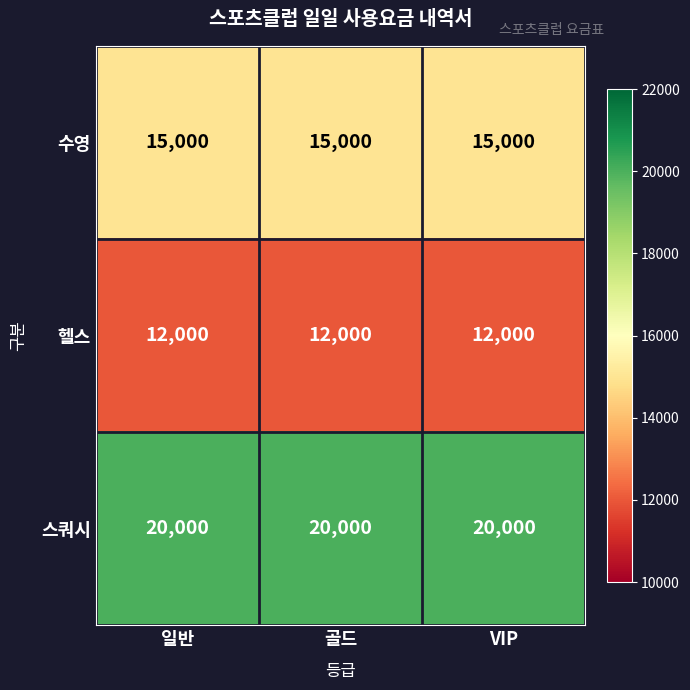

At how many categories does at least one series exceed 15638?

3